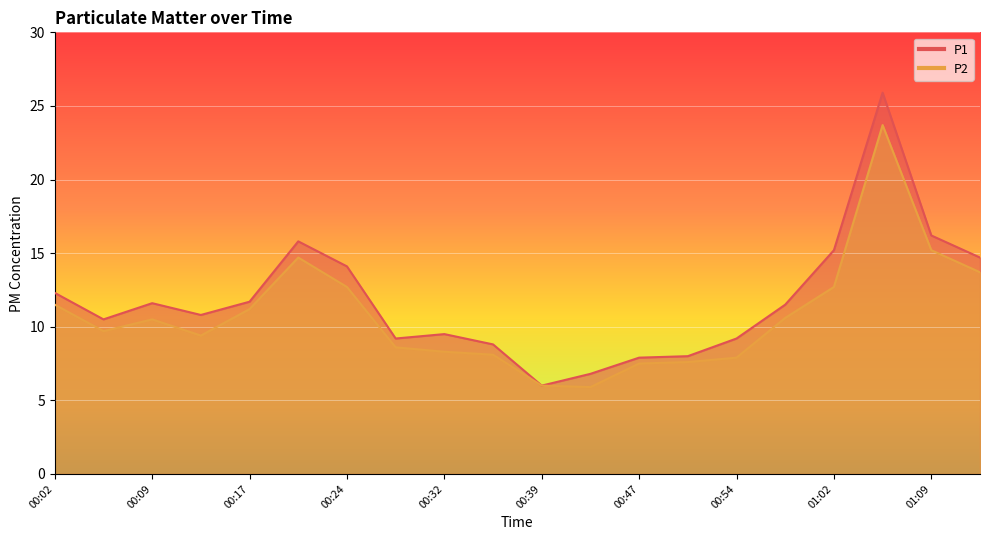

The value of P1 at 01:05 is 36.4. True or false?

False